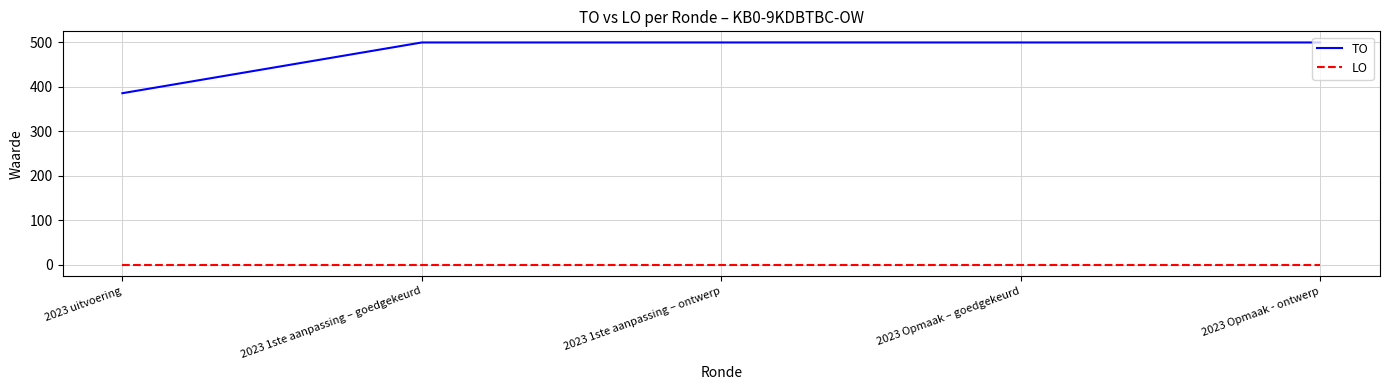

The value of TO at 2023 1ste aanpassing – ontwerp is 500. True or false?

True